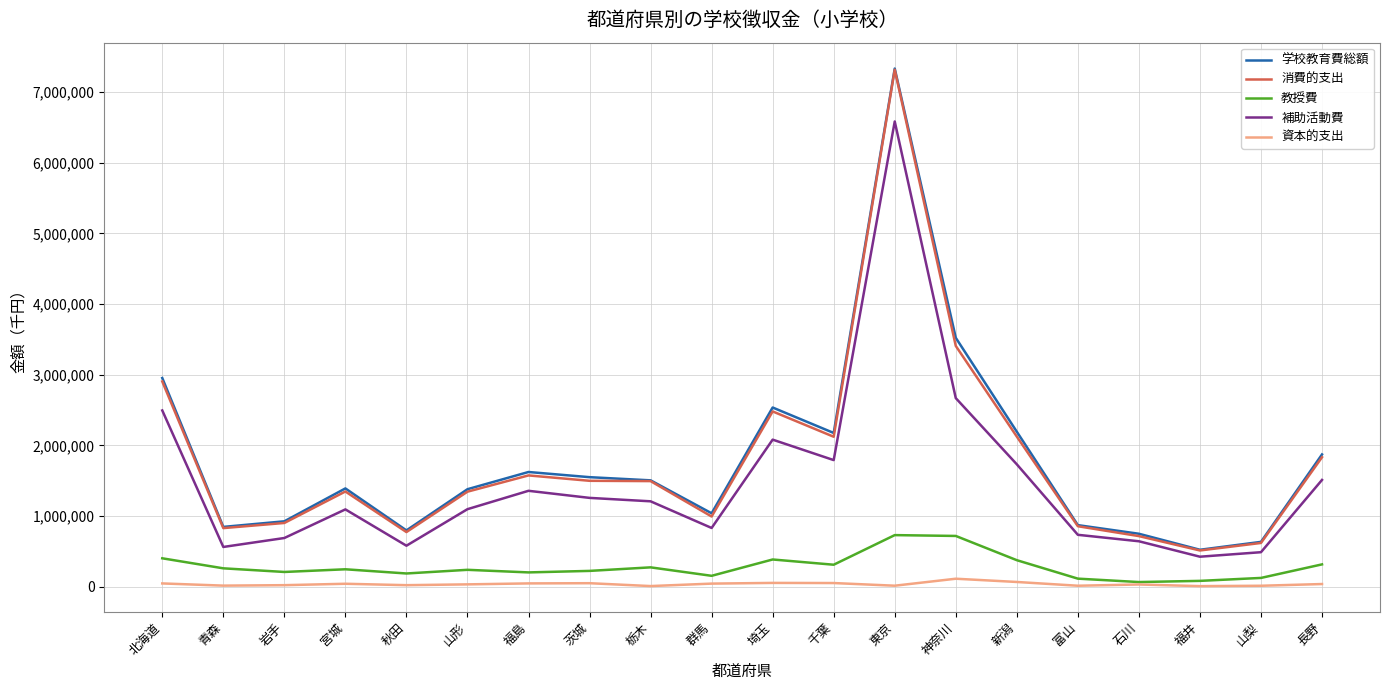

Is the value of 資本的支出 at 千葉 greater than the value of 消費的支出 at 千葉?

No